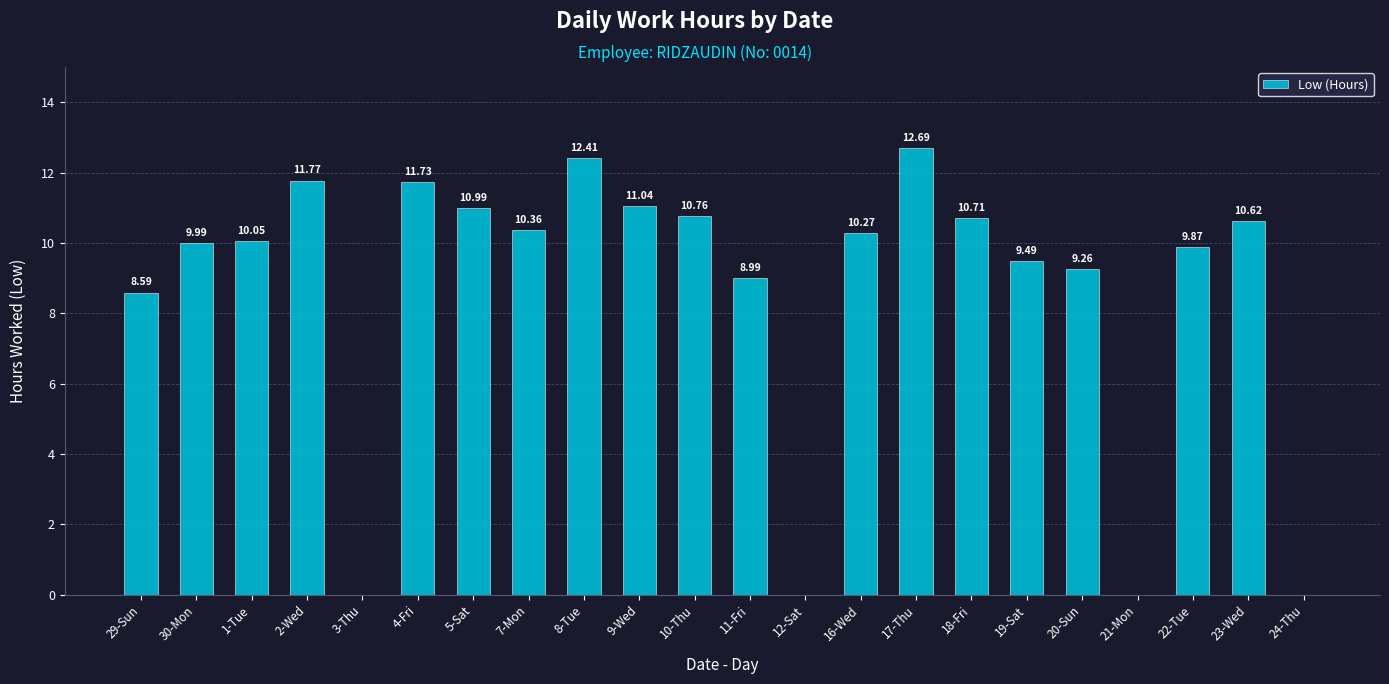

Which category has the highest value across all series?

17-Thu